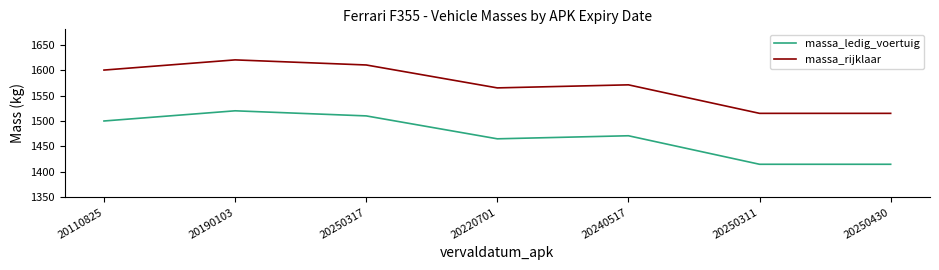

What is the difference between the highest and lowest values at 20250317?

100